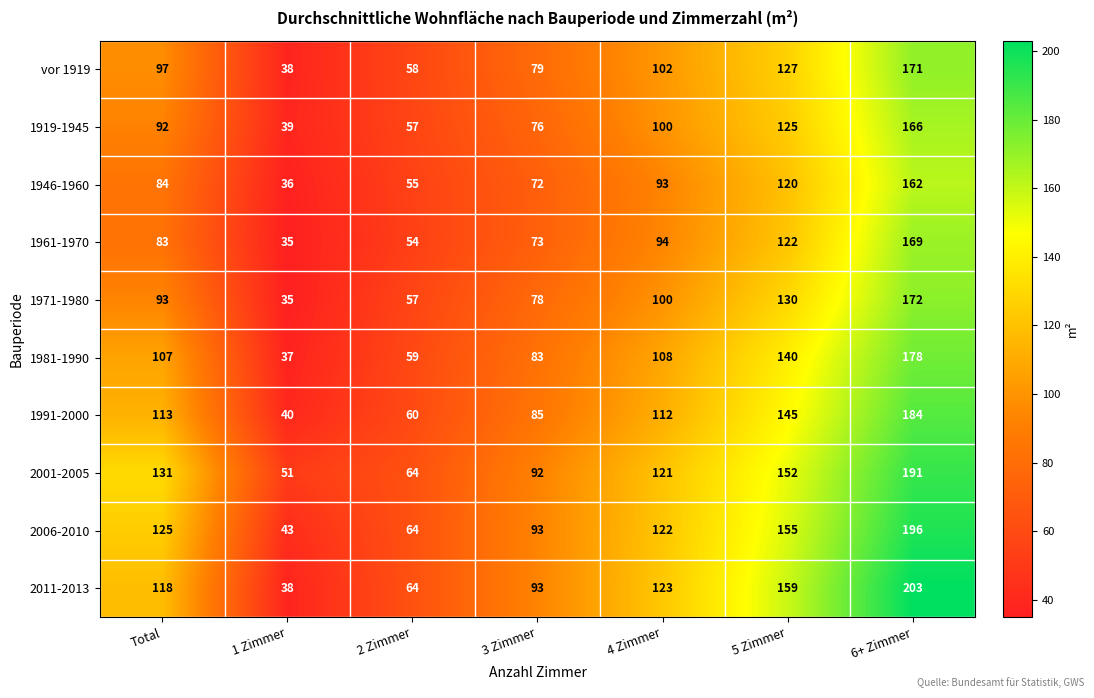

At how many categories does at least one series exceed 202?

1